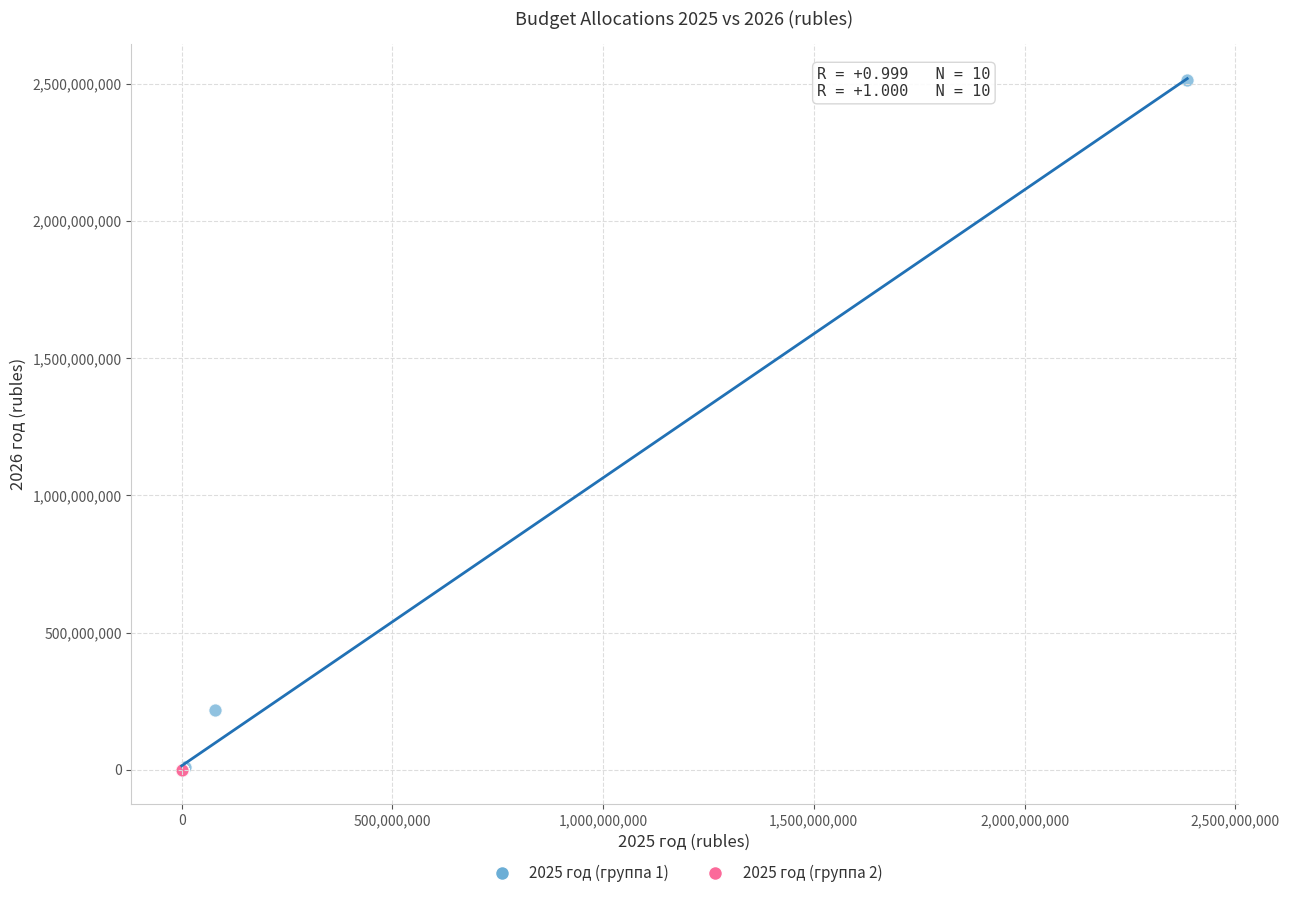

Which series has the widest spread of Y values?

2025 год (группа 1)